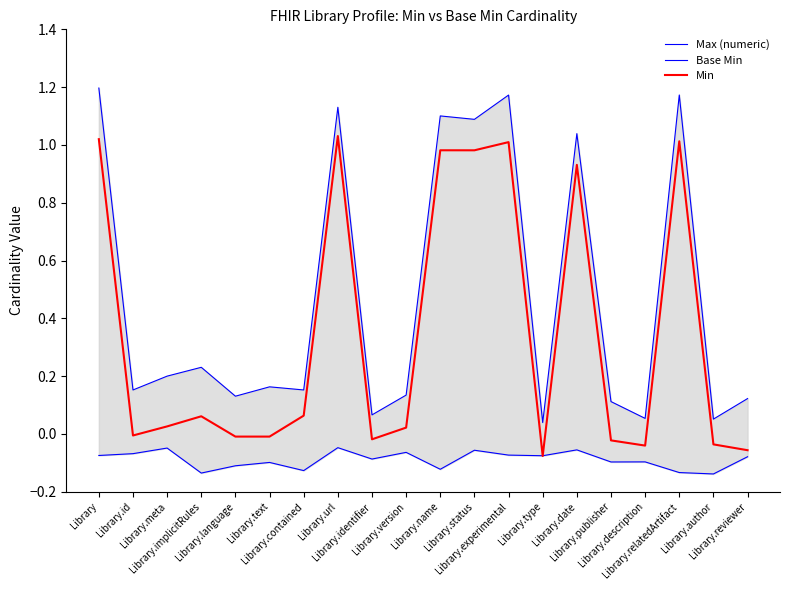

What is the spread (max minus min) of values at Library.version?

0.2